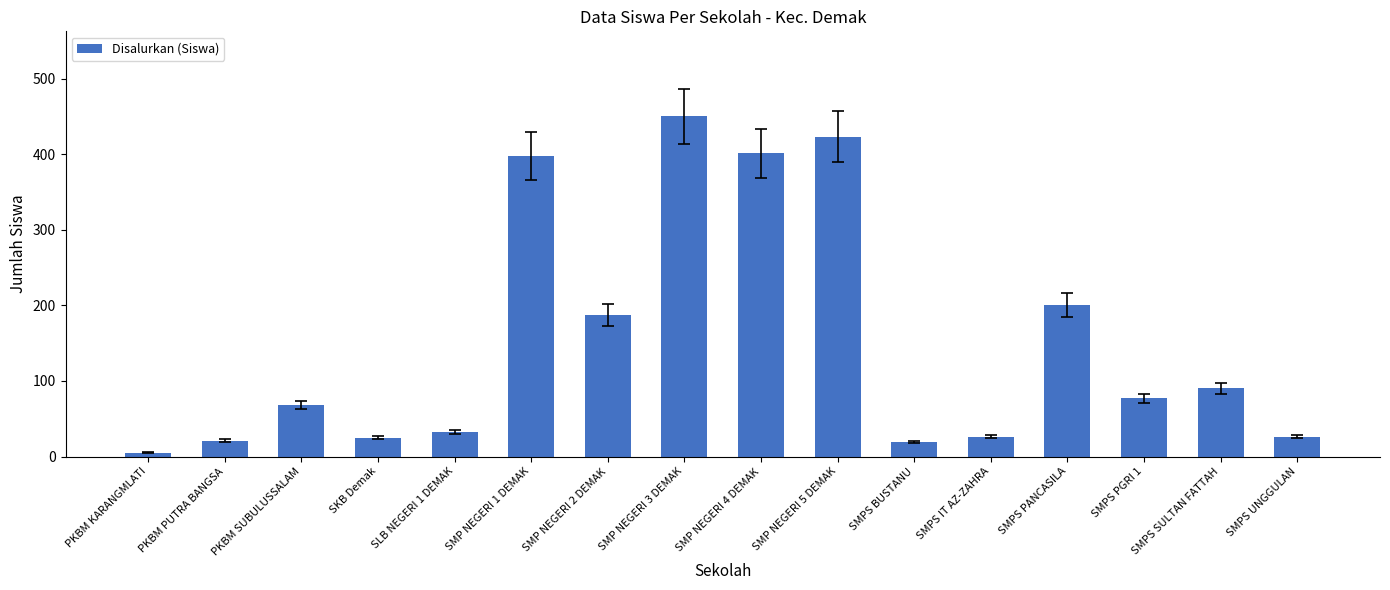

What is the difference between the second highest and minimum values?

418